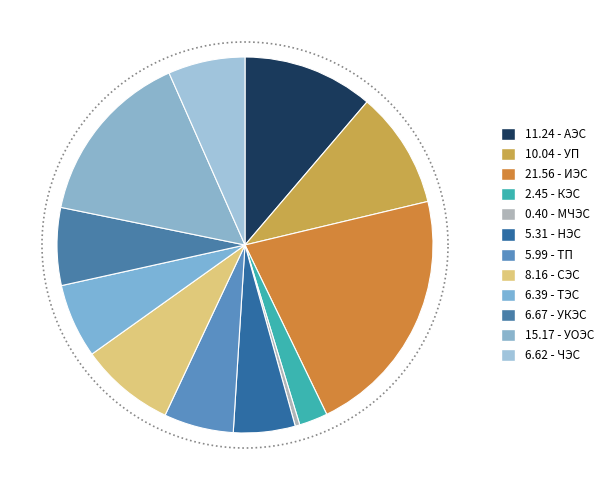

Which has a higher value, ТЭС or АЭС?

АЭС